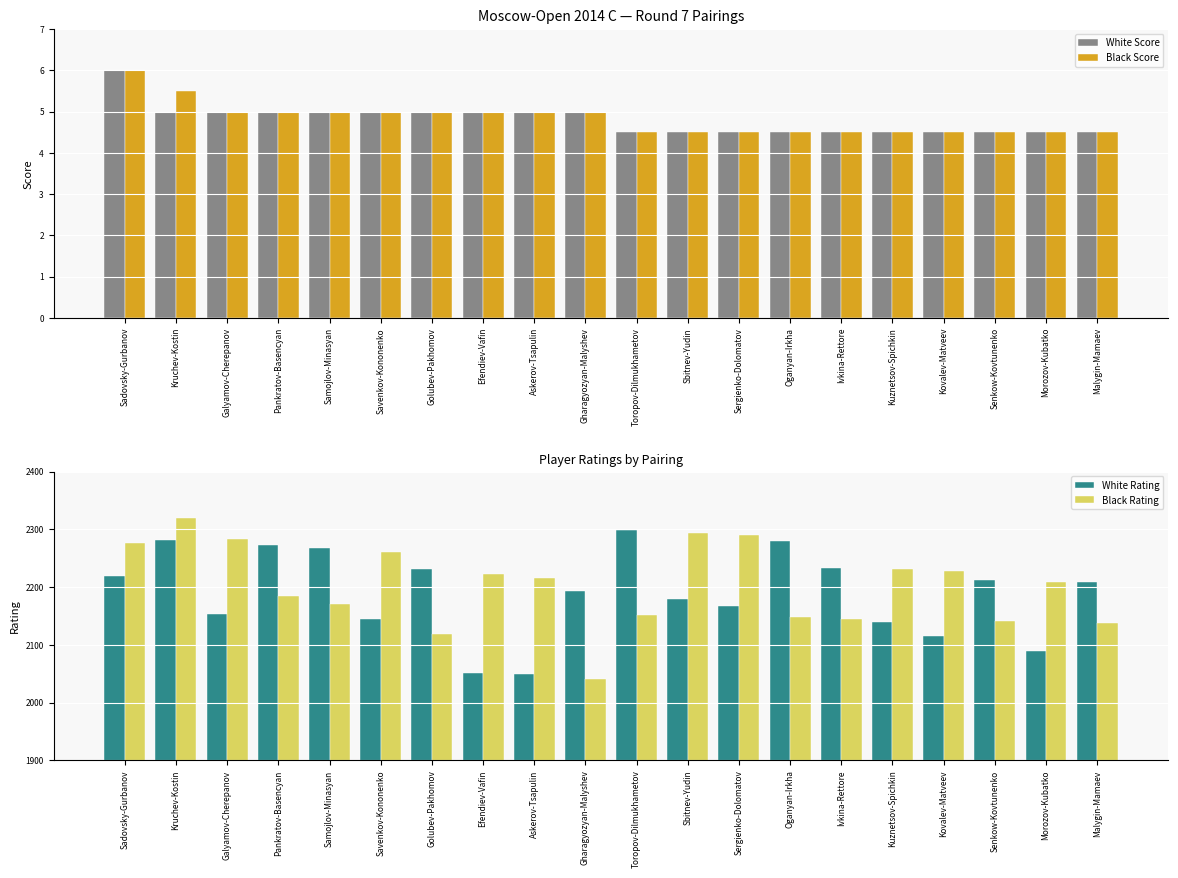

What is the label of the 20th bar from the right?

Sadovsky-Gurbanov